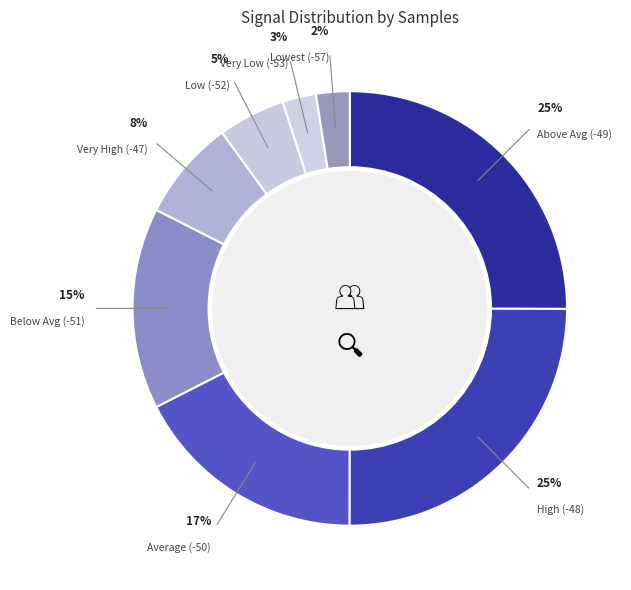

How many segments does this pie chart have?

8